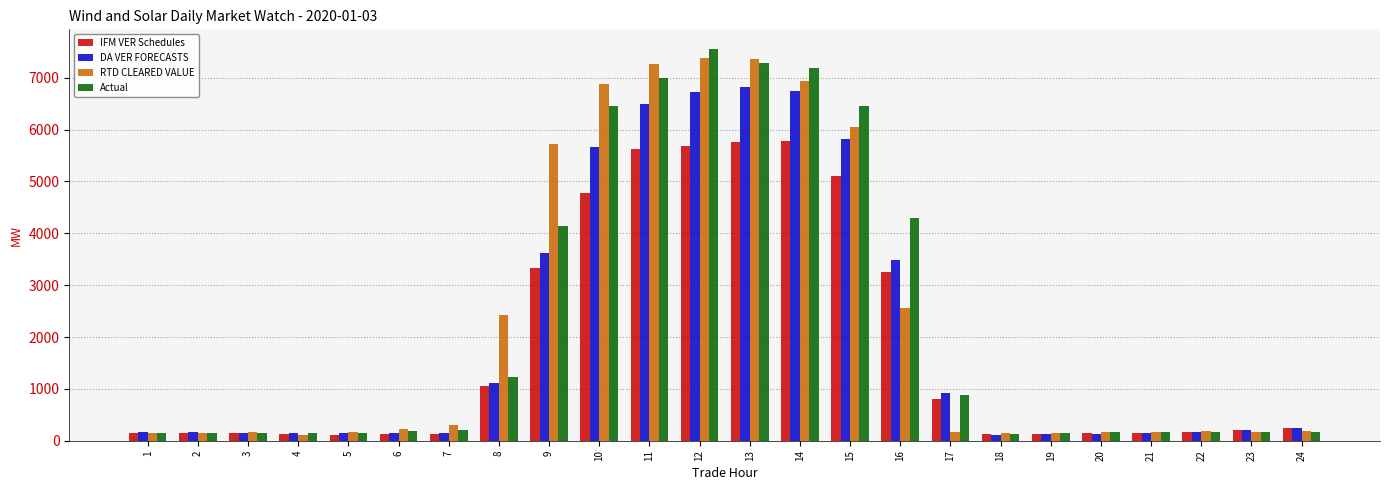

What are all the series names shown in the legend?

IFM VER Schedules, DA VER FORECASTS, RTD CLEARED VALUE, Actual